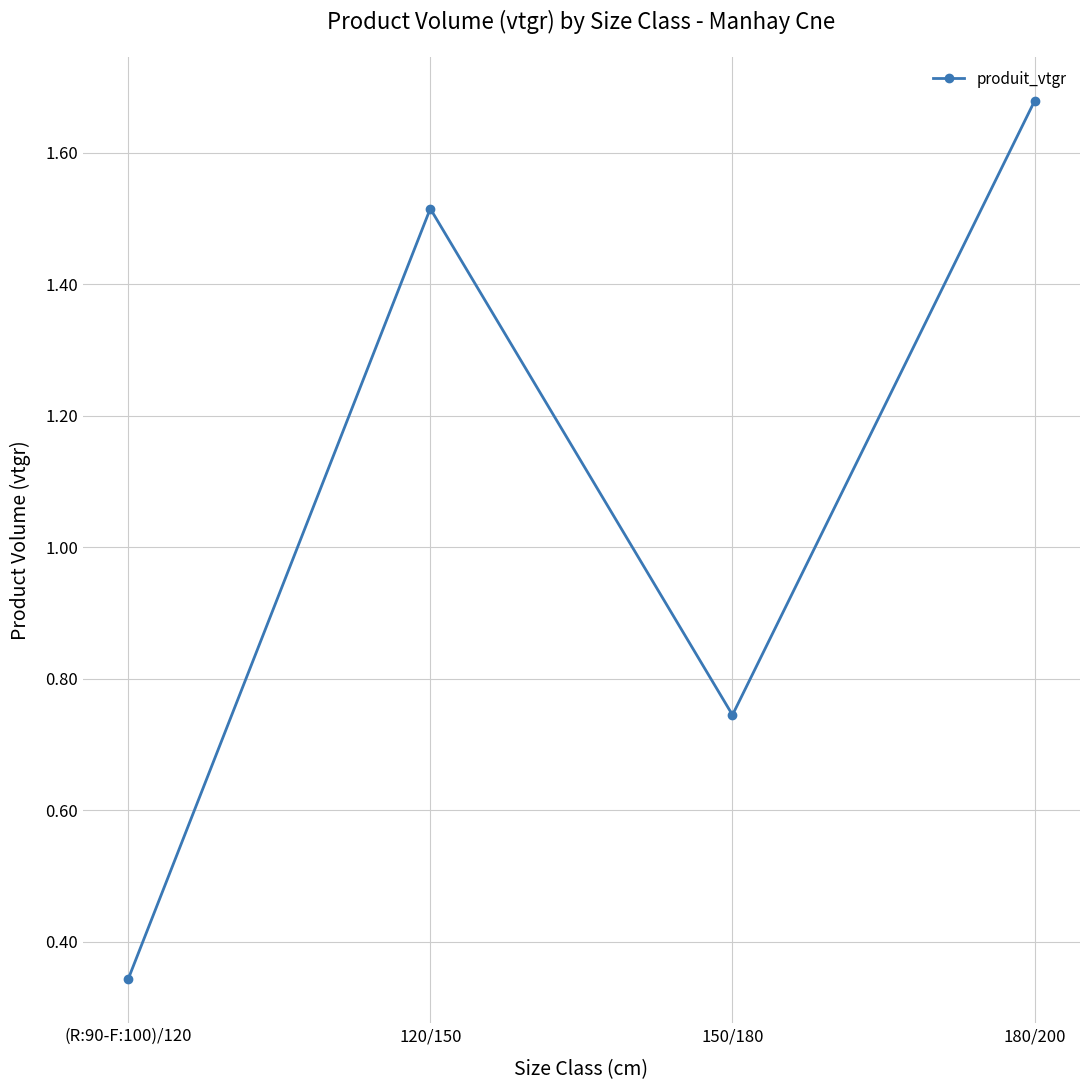

Rank the categories by value from highest to lowest.

180/200, 120/150, 150/180, (R:90-F:100)/120